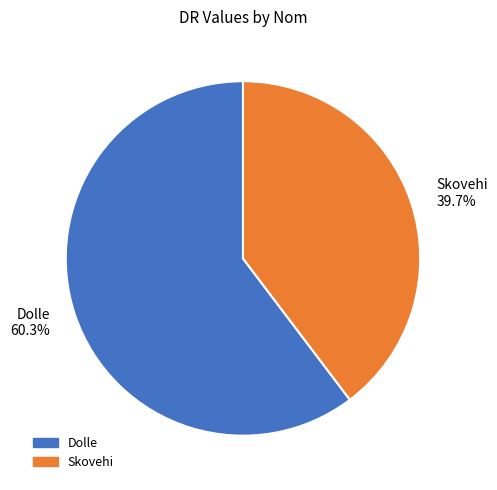

Is it true that Dolle is 60% of the pie?

True